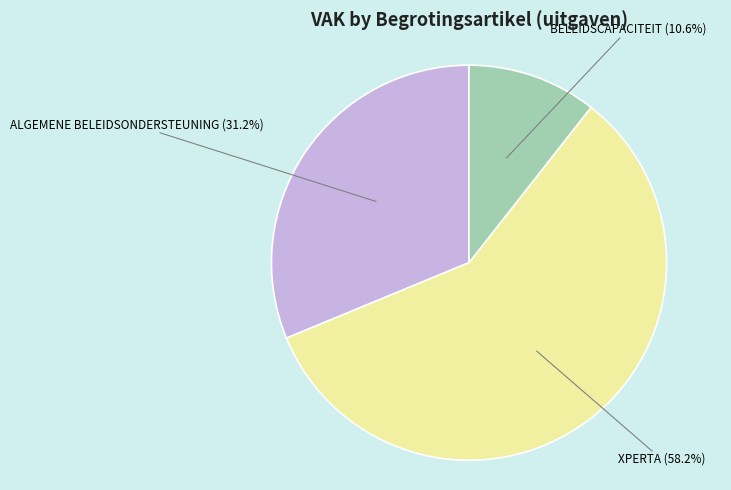

Rank the categories by value from highest to lowest.

XPERTA, ALGEMENE BELEIDSONDERSTEUNING, BELEIDSCAPACITEIT